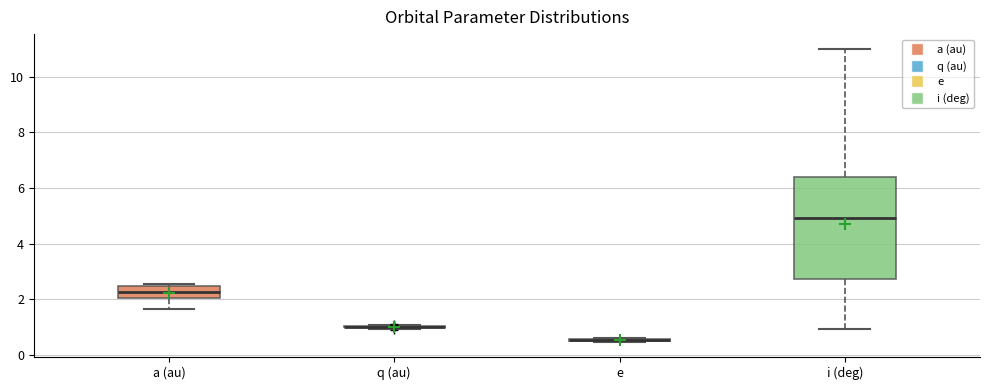

Where does the lower whisker of the box for a (au) end on the y-axis? The values are not printed on the chart, so give them approximately, as read against the axis.

1.6